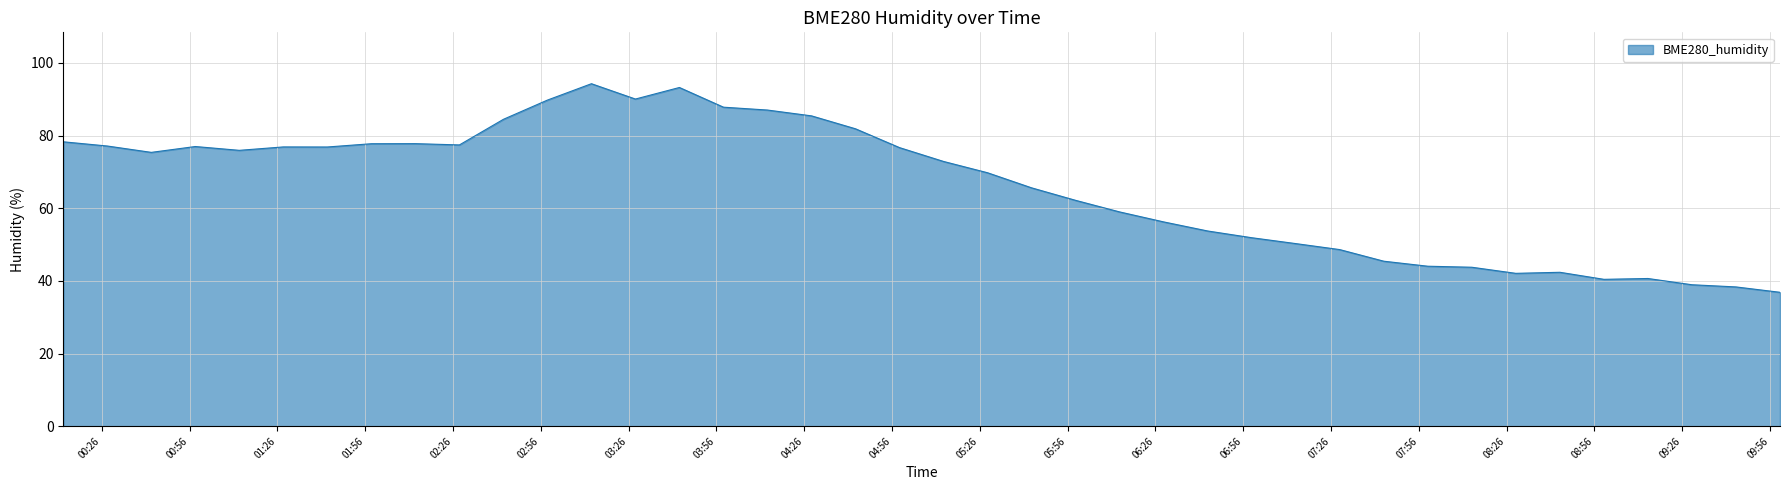

What is the difference between the maximum and minimum values?

57.4